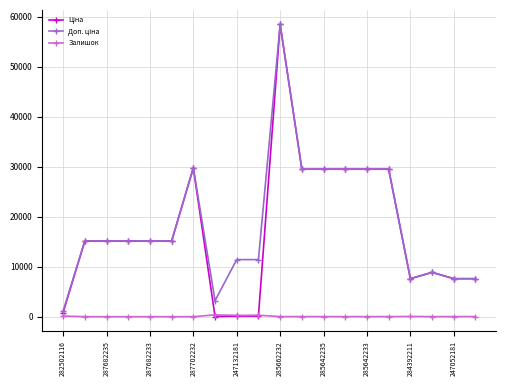

What is the maximum value shown in the chart?

58426.5